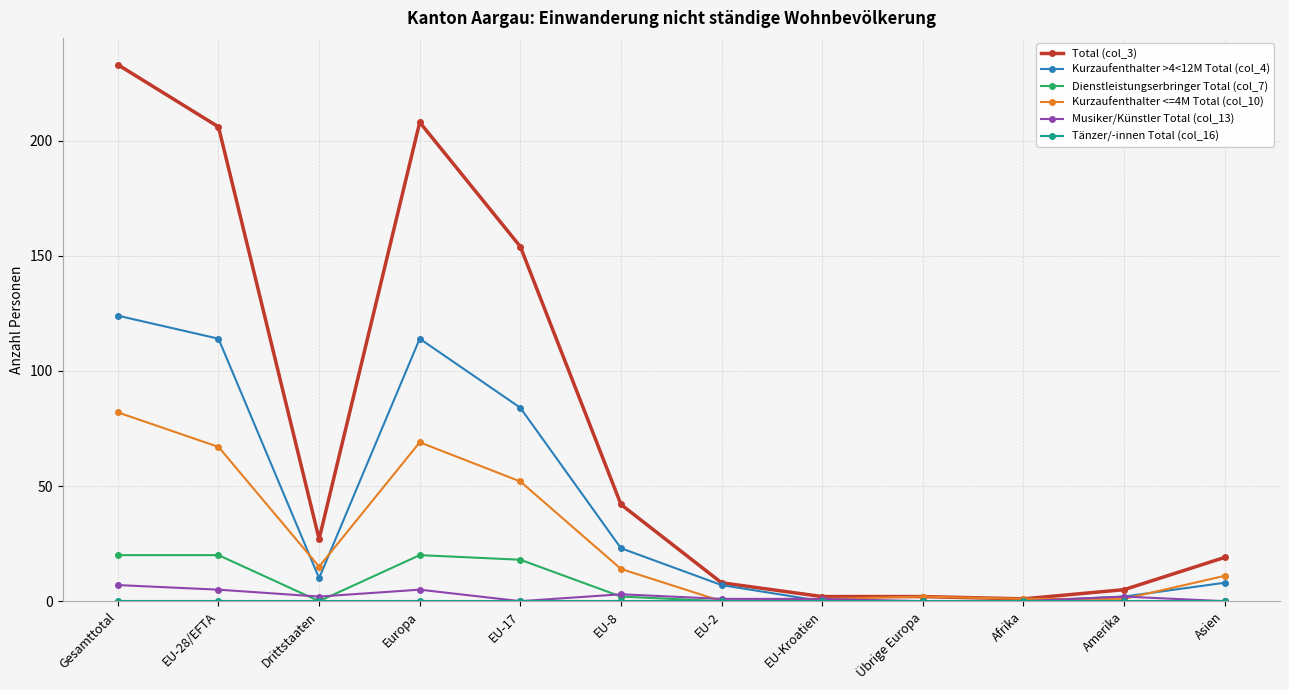

At which category does the chart reach its peak across all series?

Gesamttotal